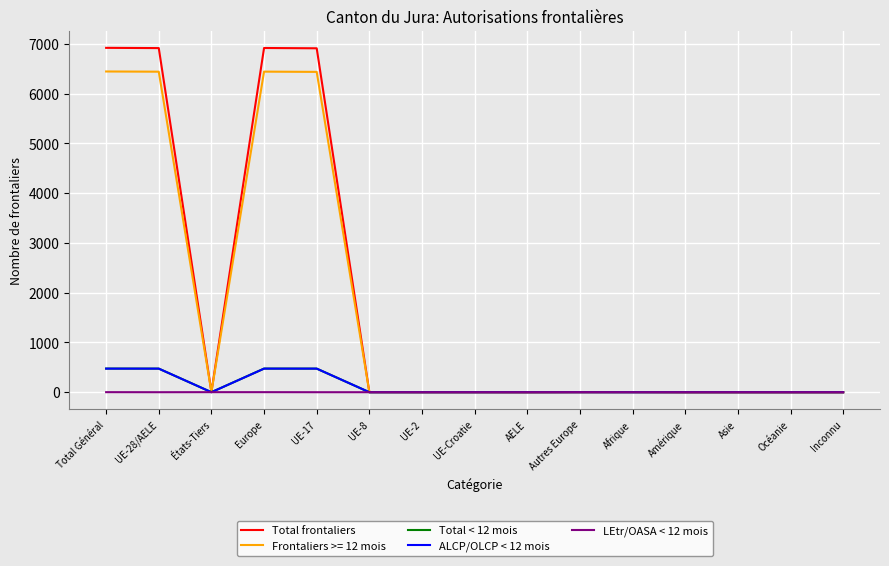

What is the maximum value shown in the chart?

6919